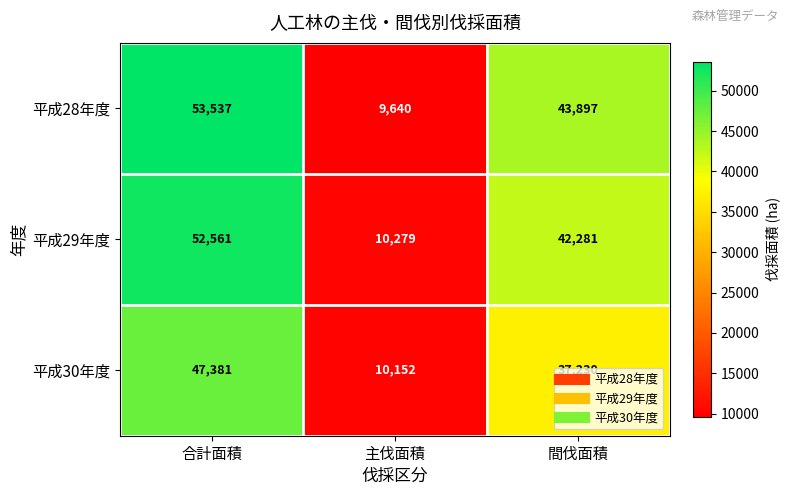

What is the difference between the maximum and minimum values in the 平成28年度 series?

43897